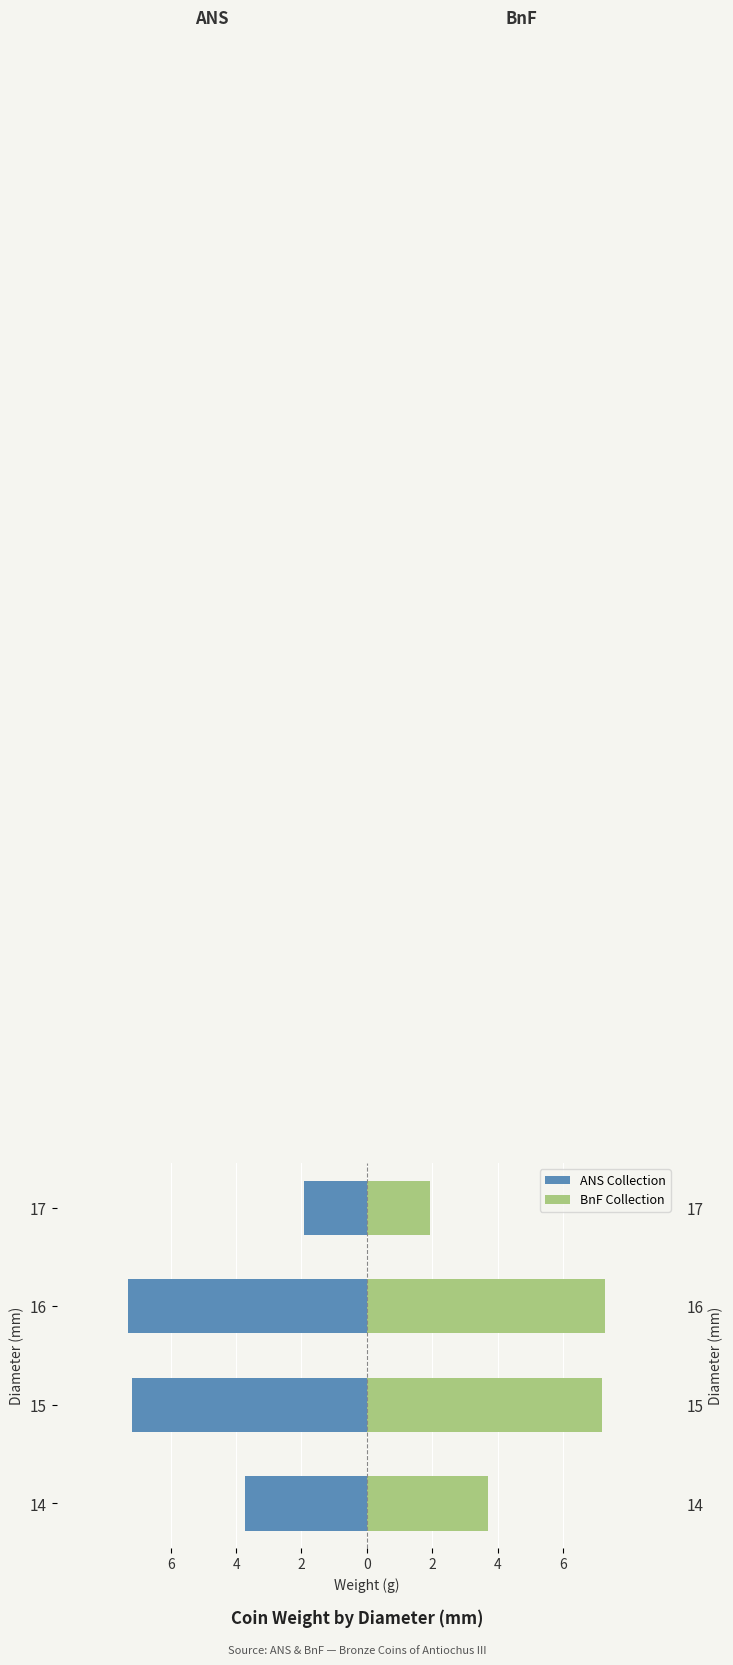

What is the difference between the maximum and second lowest values in the BnF Collection series?

3.6